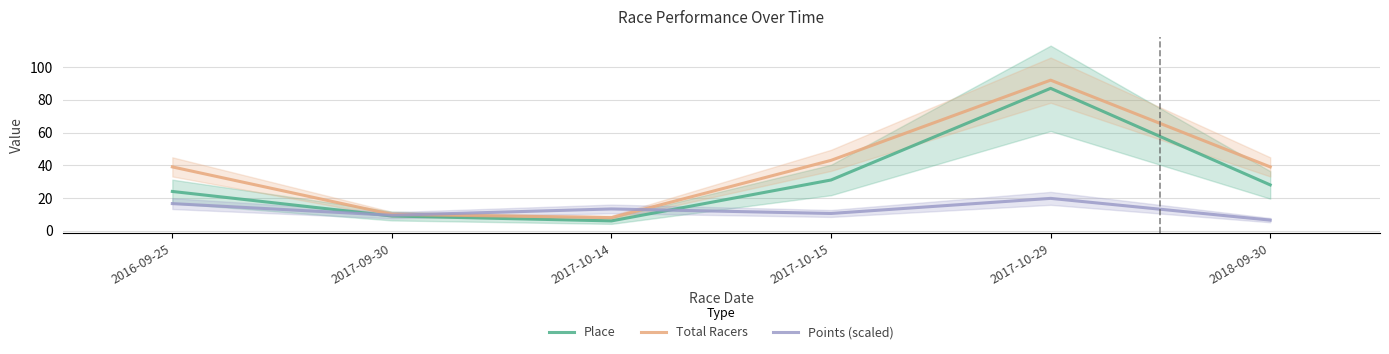

What is the difference between the Points (scaled) values at 2017-09-30 and 2017-10-14?

3.9